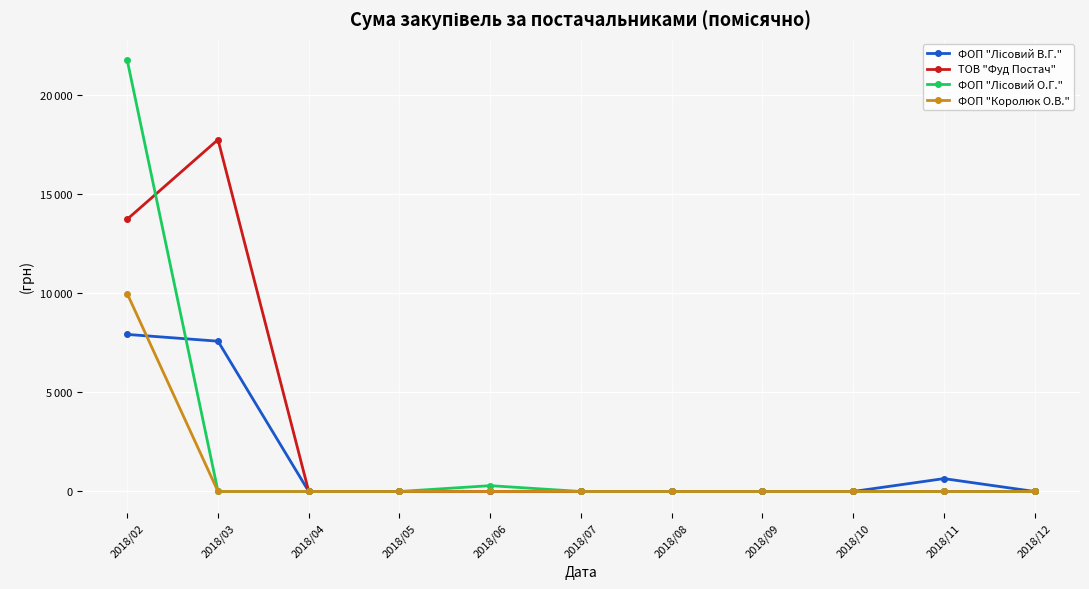

Is this an area chart (filled region under the line)?

No